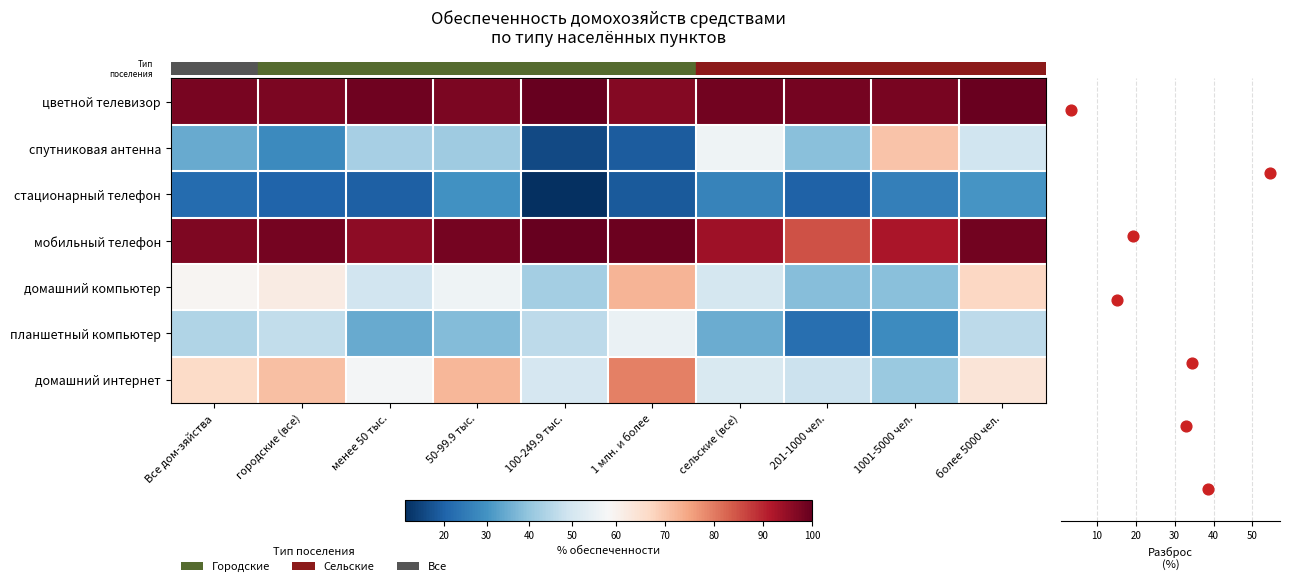

Reading left to right, extract all data points from this chart.

цветной телевизор: 97.8	97.5	99.0	97.4	100.0	96.6	98.7	98.4	97.8	99.7
спутниковая антенна: 34.5	28.1	42.8	41.7	15.7	19.1	56.6	38.7	70.2	49.0
стационарный телефон: 21.8	20.4	19.6	29.5	10.9	18.7	26.8	20.1	25.9	30.3
мобильный телефон: 97.3	98.3	95.7	98.1	100.0	99.2	93.7	84.8	92.4	98.4
домашний компьютер: 59.3	61.9	49.4	56.5	42.2	72.6	50.1	38.1	38.5	66.9
планшетный компьютер: 44.1	46.8	34.4	37.7	46.1	55.4	34.7	22.5	28.5	45.9
домашний интернет: 66.5	70.8	57.6	72.2	50.3	79.3	51.4	48.3	40.7	63.9